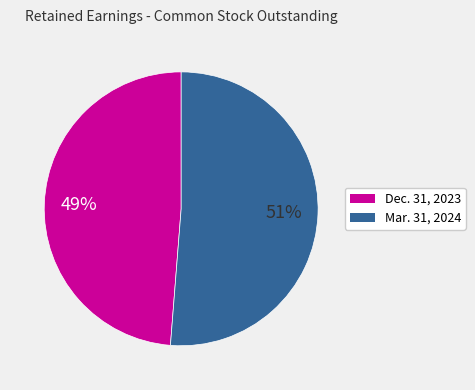

To the nearest percent, what is the combined percentage of Dec. 31, 2023 and Mar. 31, 2024?

100%